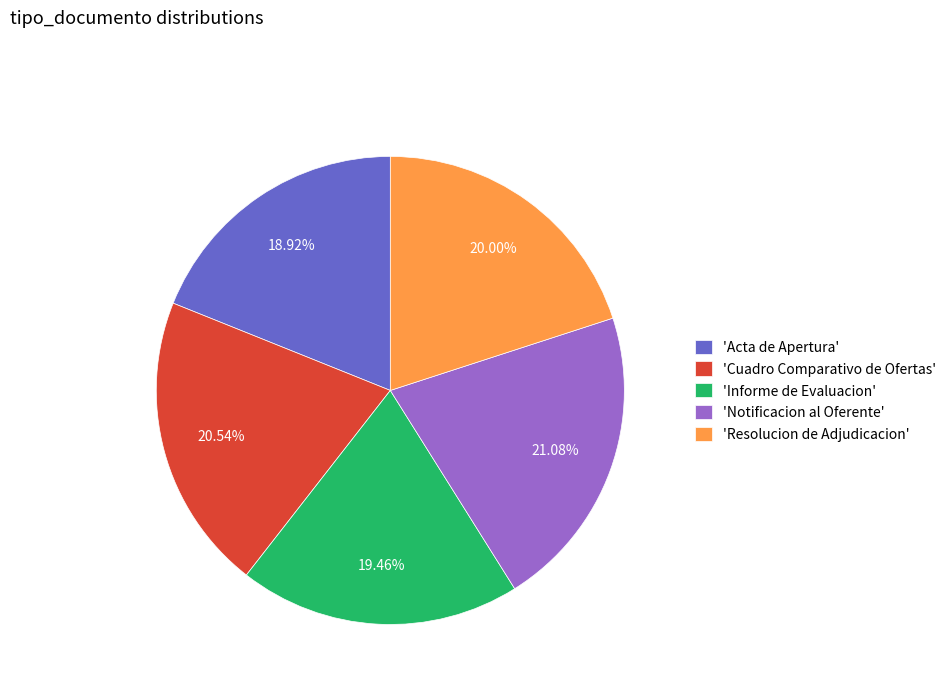

Is there a majority slice in this chart?

No